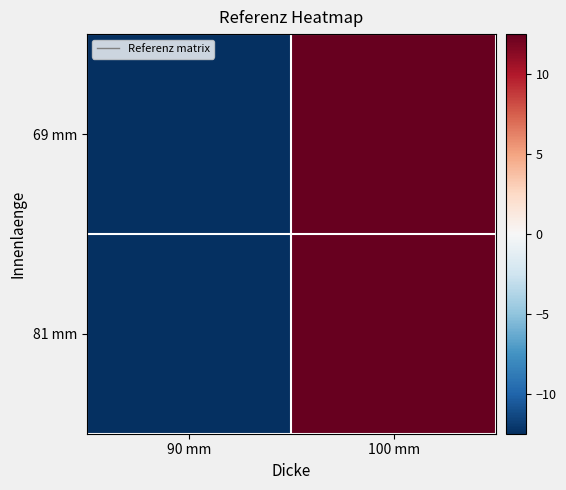

Which series has the widest spread of values?

69 mm